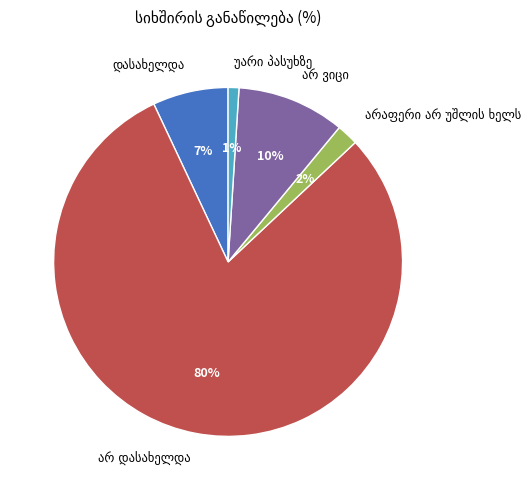

To the nearest percent, what is the average slice percentage?

20%